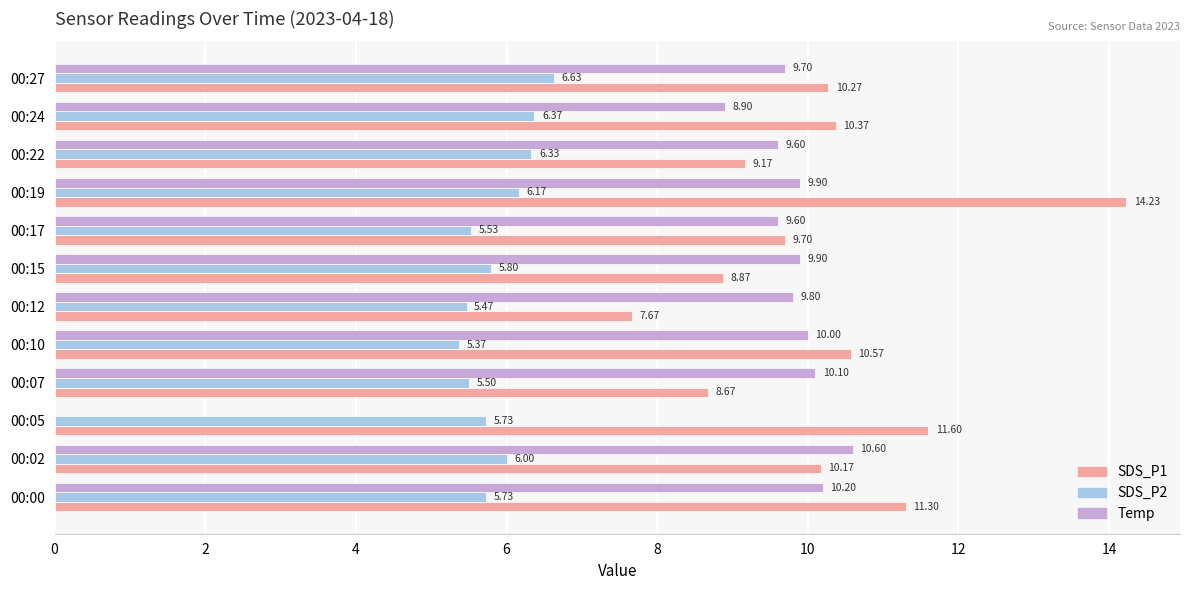

What is the sum of all SDS_P1 values?

122.6